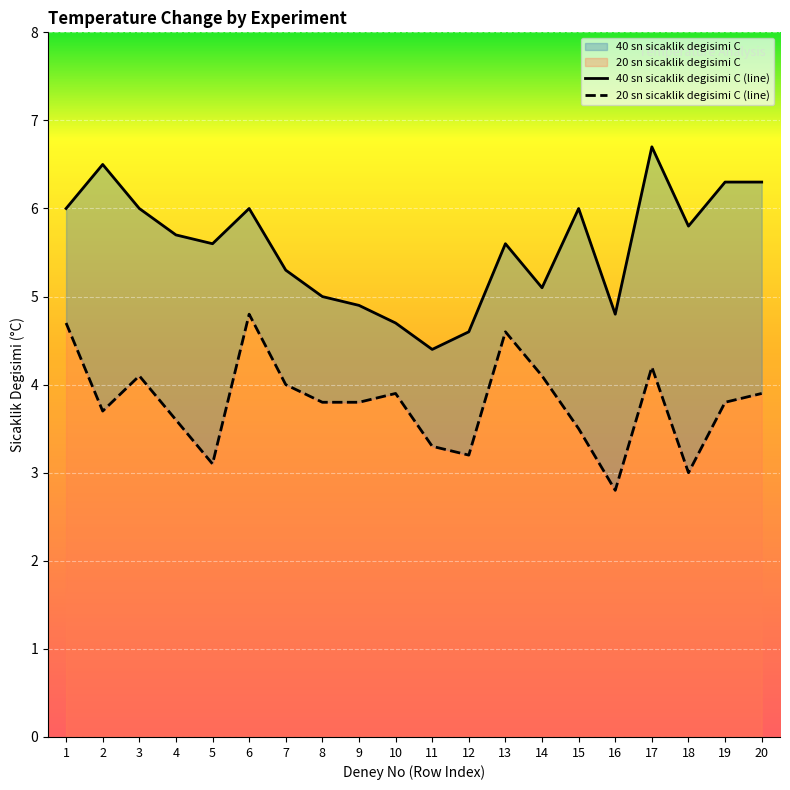

At which category does 40 sn sicaklik degisimi C reach its first local valley?

5